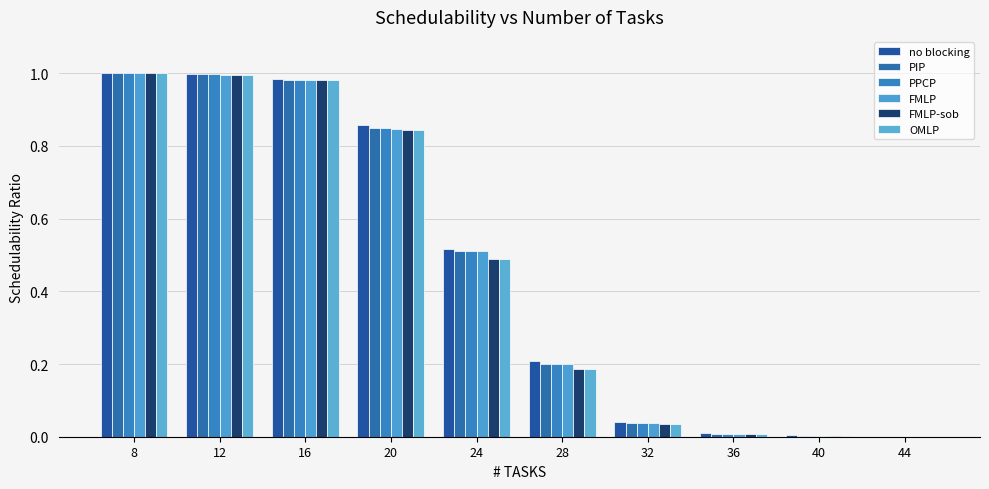

At how many categories does at least one series exceed 0?

9